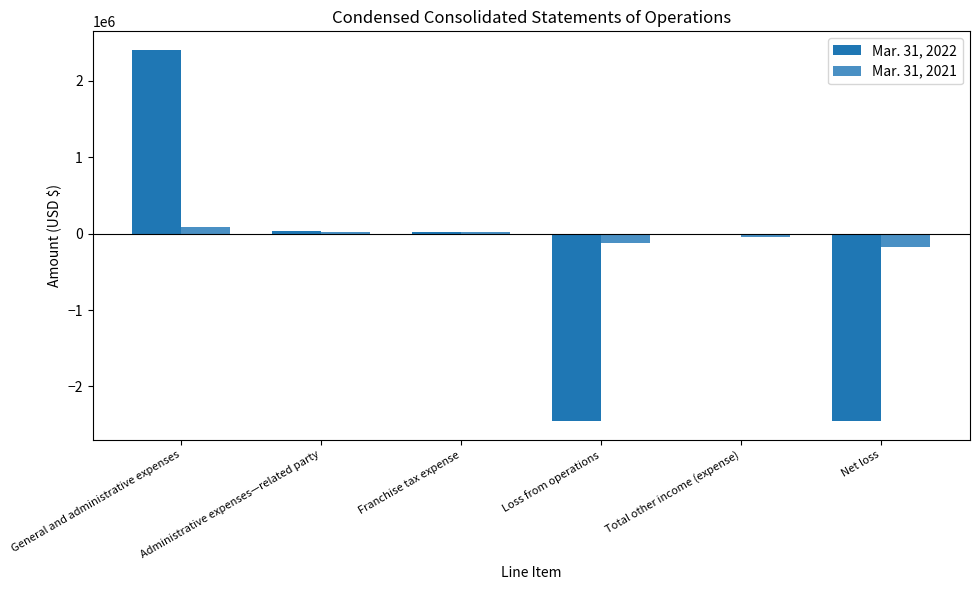

Which category has the highest value in the Mar. 31, 2022 series?

General and administrative expenses